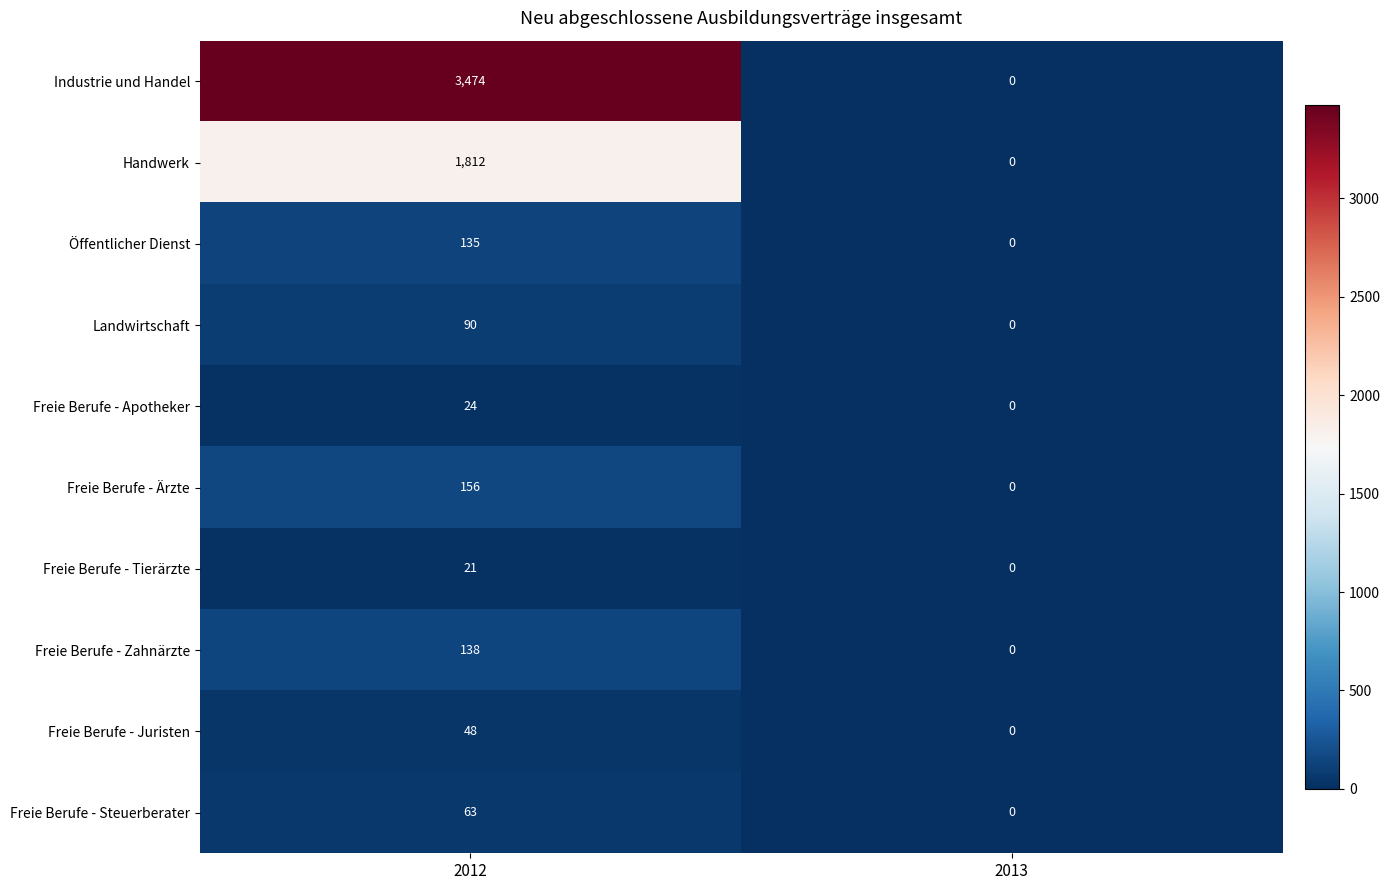

Which series has the largest total across all categories?

Industrie und Handel